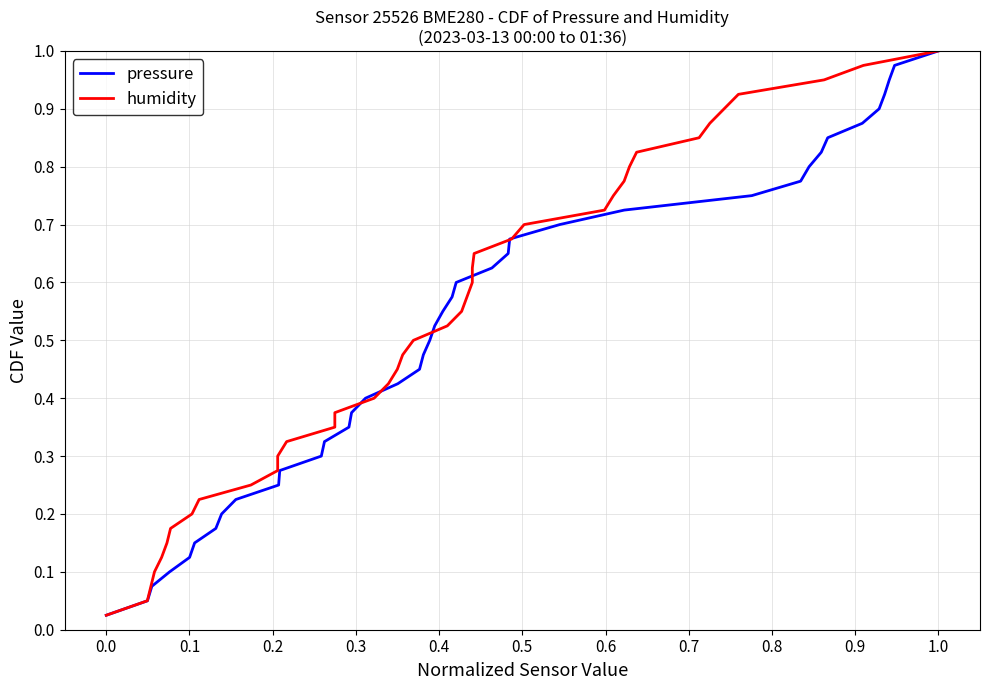

What is the difference between the maximum and minimum values in the pressure series?

1.0